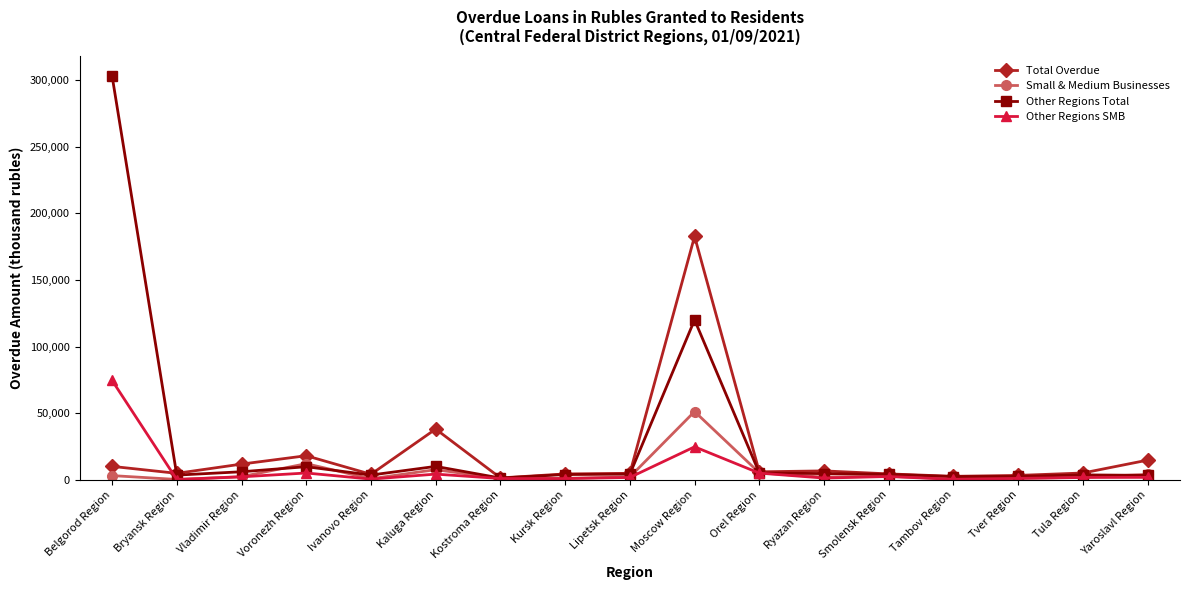

What is the total value across all series at Tver Region?

8554